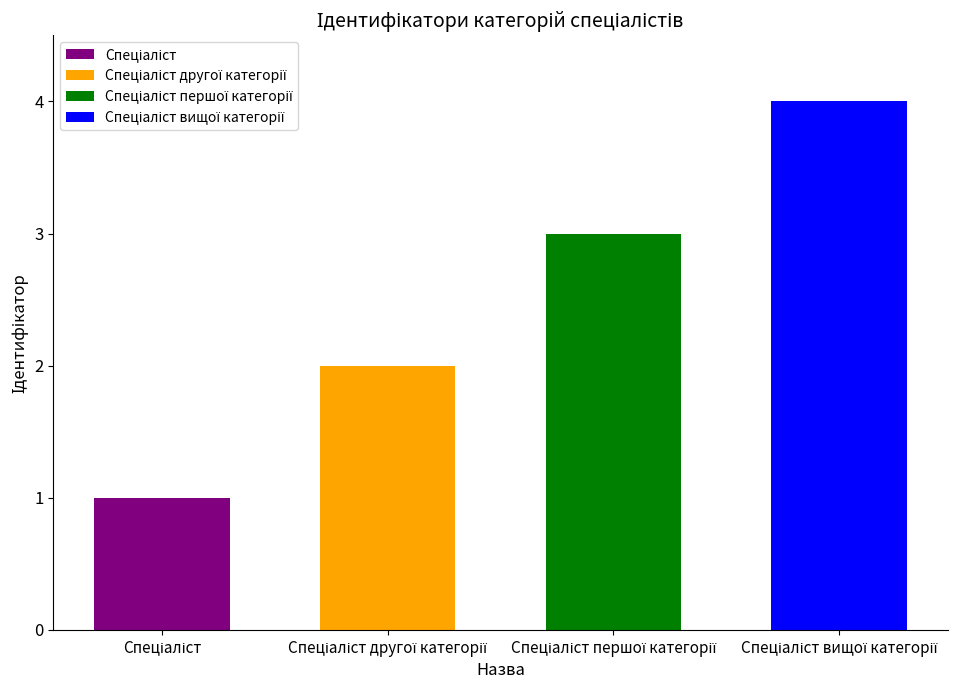

What is the maximum value shown in the chart?

4